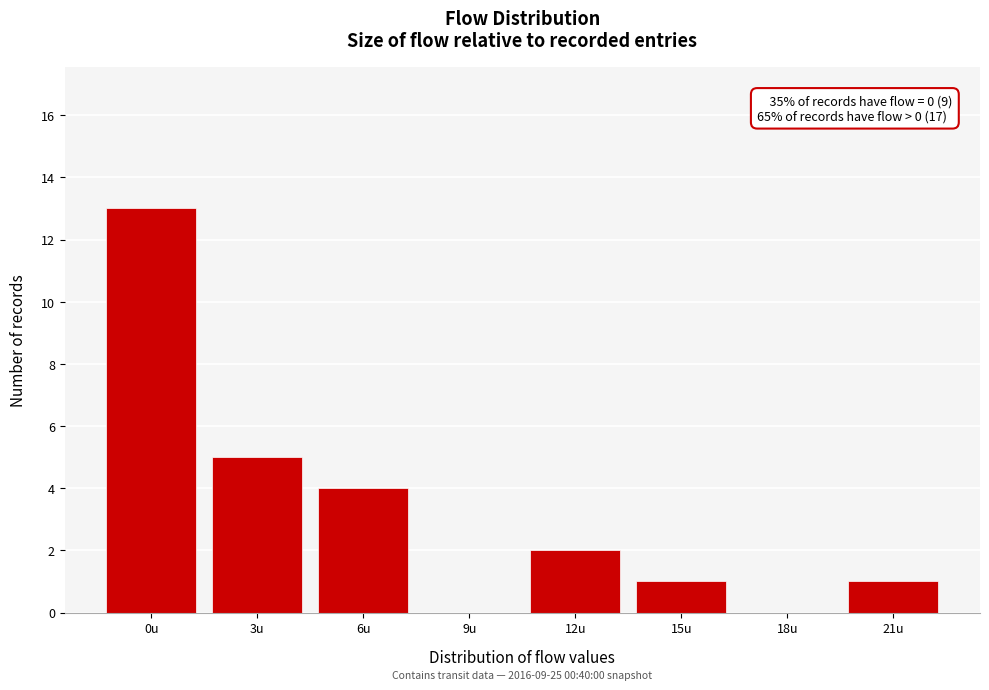

Reading right to left, extract all data points from this chart.

21u=1	18u=0	15u=1	12u=2	9u=0	6u=4	3u=5	0u=13